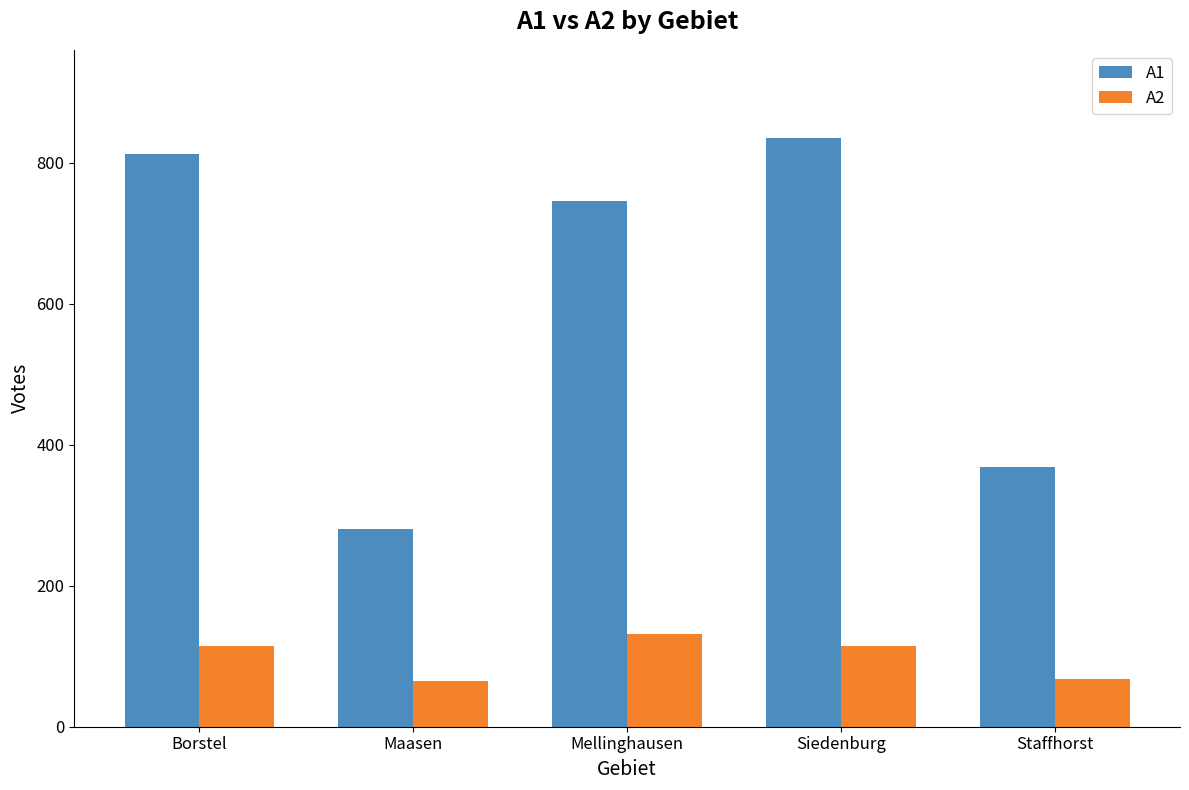

At which label does A2 reach its peak?

Mellinghausen